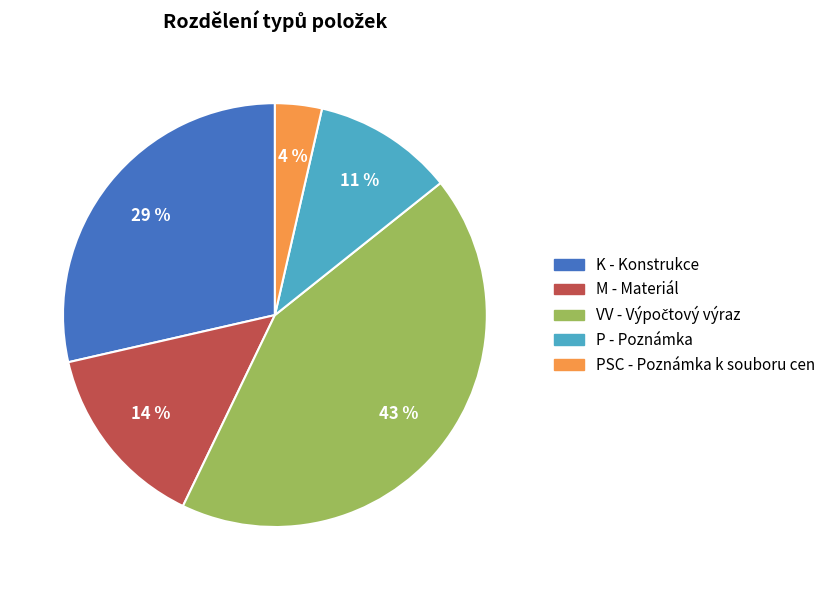

To the nearest percent, what is the average slice percentage?

20%